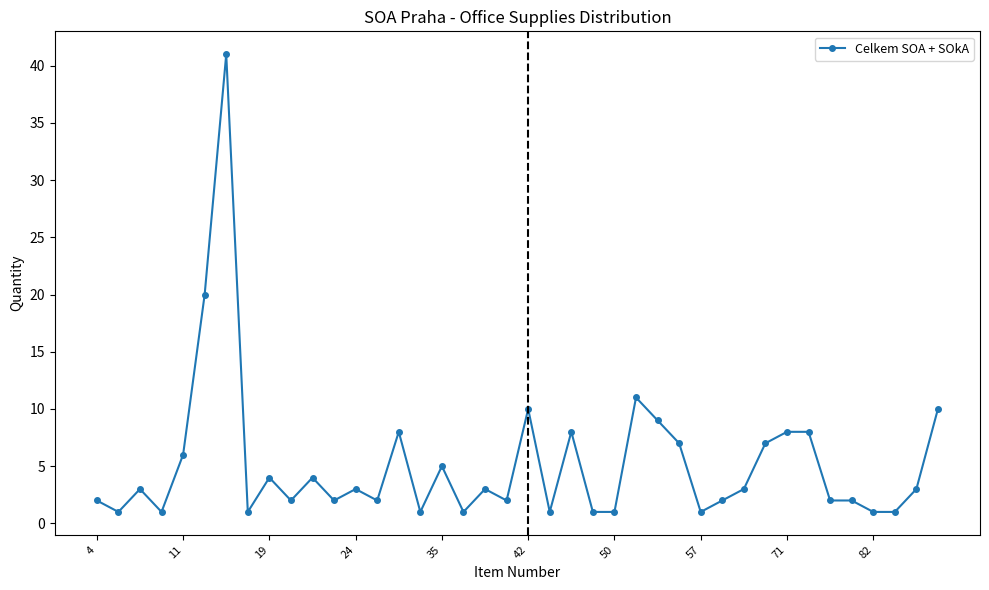

What is the average value?

5